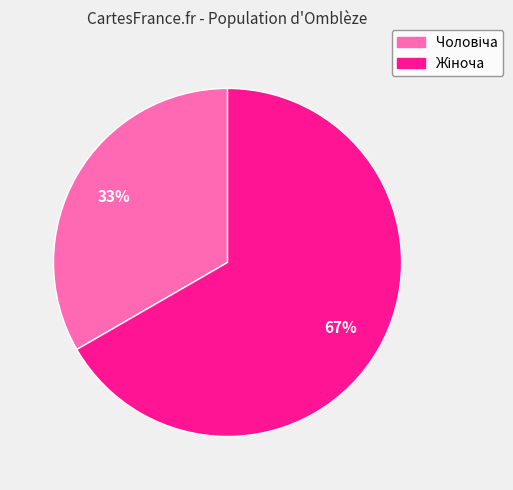

How many slices are in this pie chart?

2